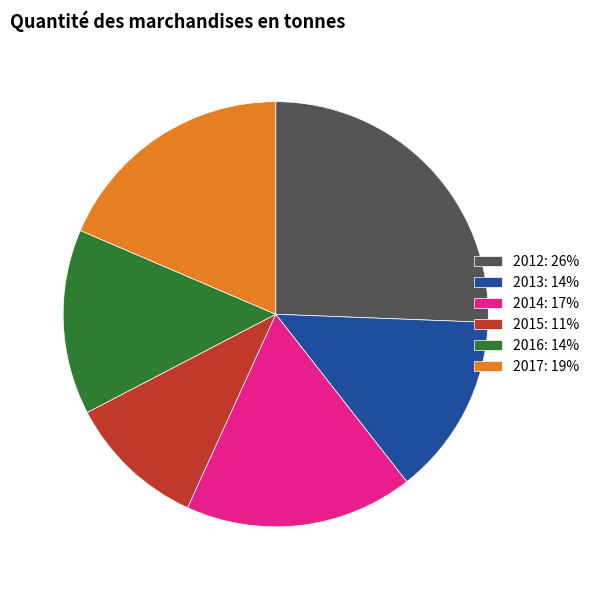

Do 2013: 14% and 2015: 11% together represent more than half of the pie?

No